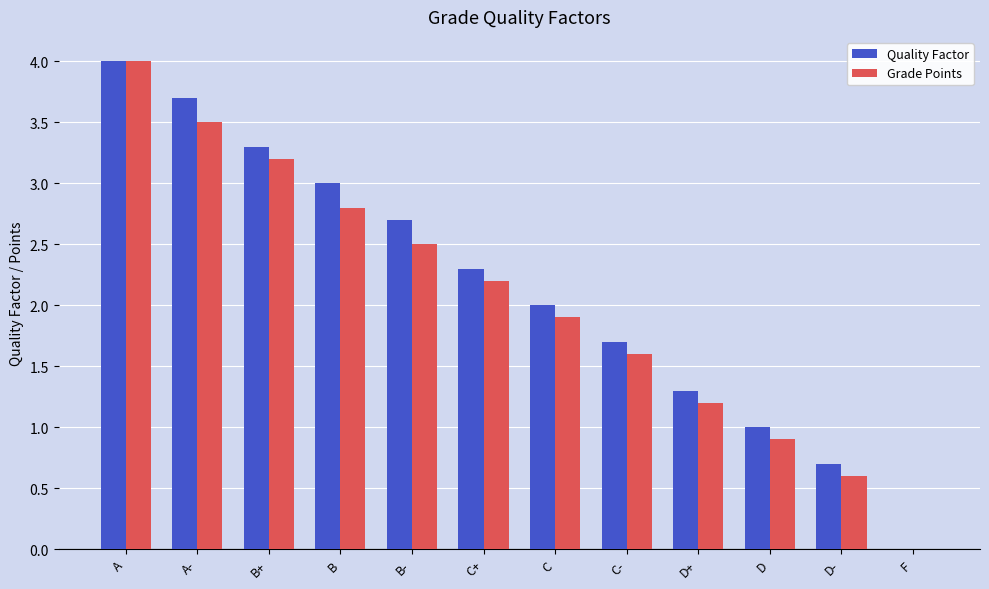

Is it true that Quality Factor equals 0.7 at D-?

True